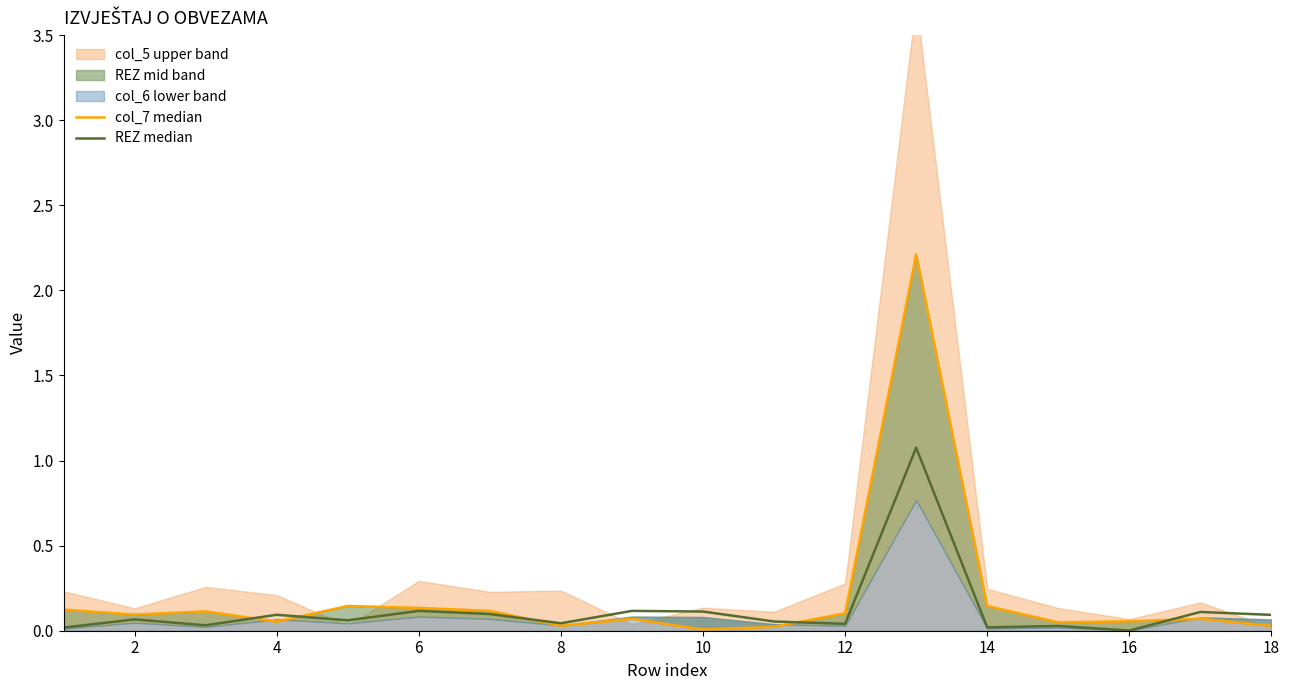

True or false: col_7 median has a value of 0.0 at 10.

True